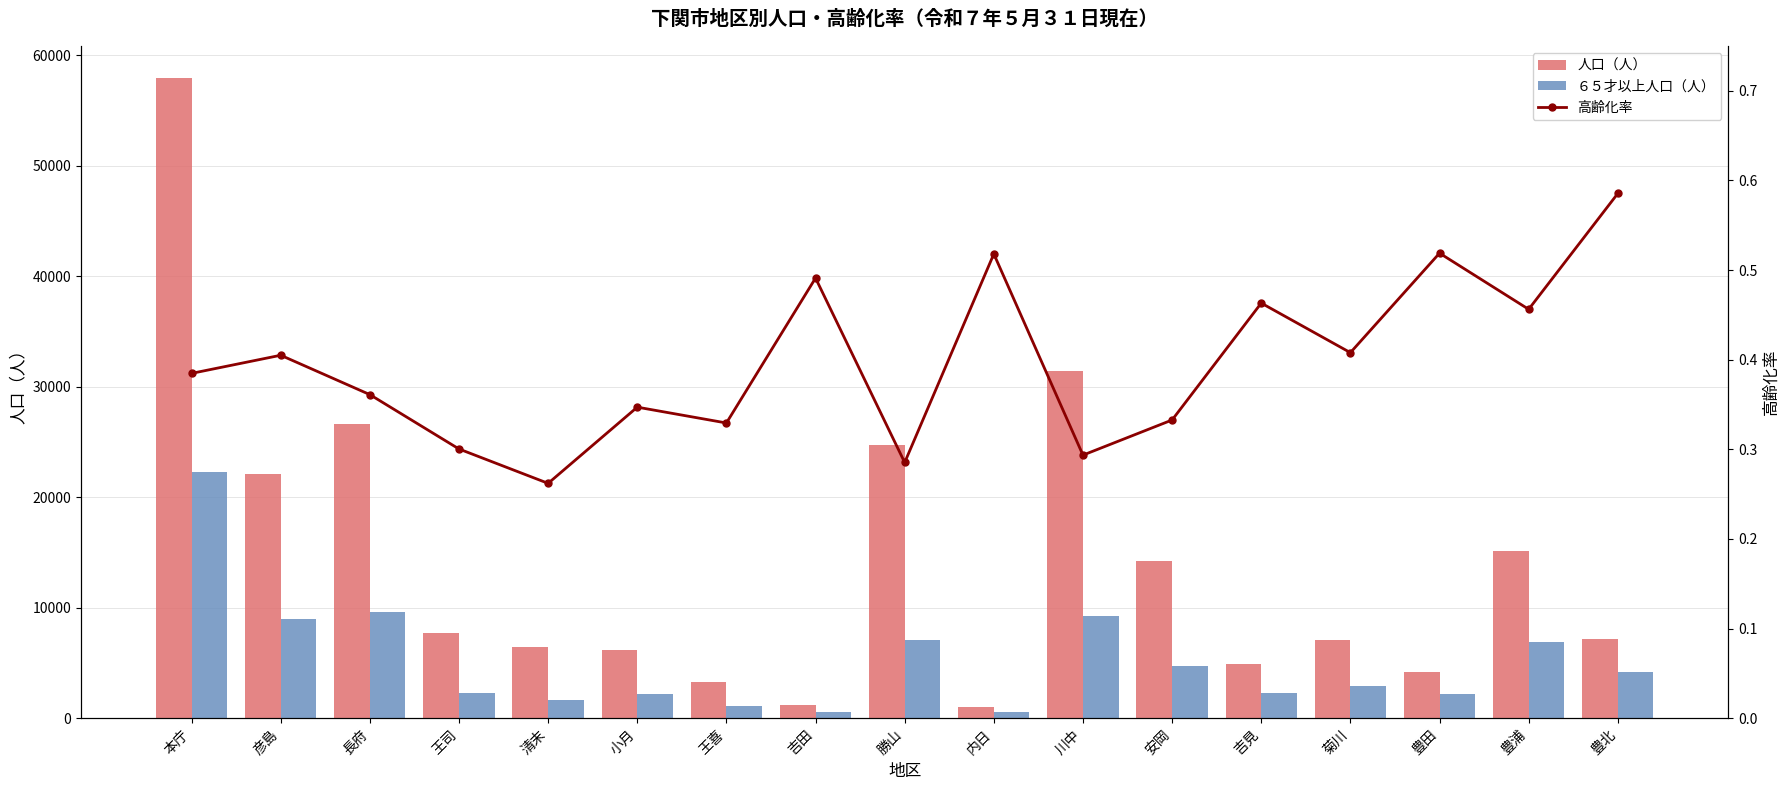

Rank the series at 清末 from highest to lowest value.

人口（人）, ６５才以上人口（人）, 高齢化率